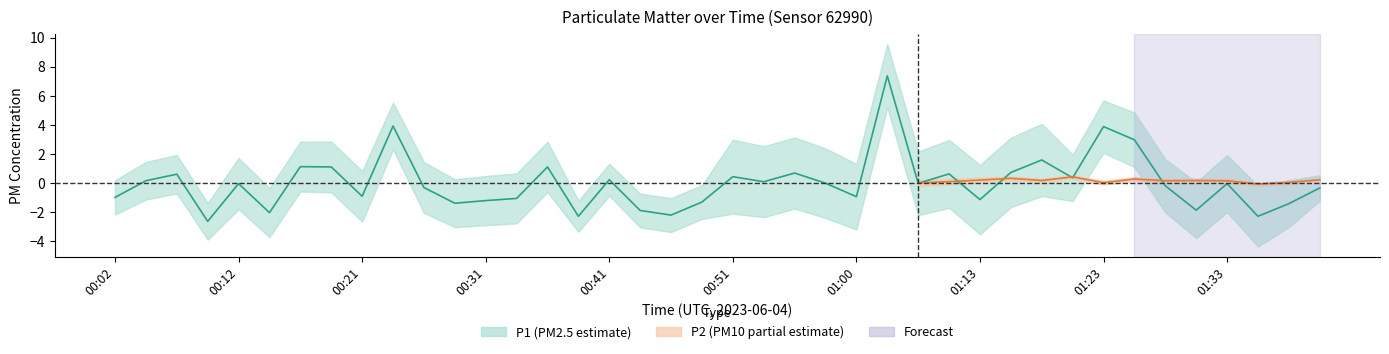

What is the change in value from 00:12 to 00:48?

-1.3